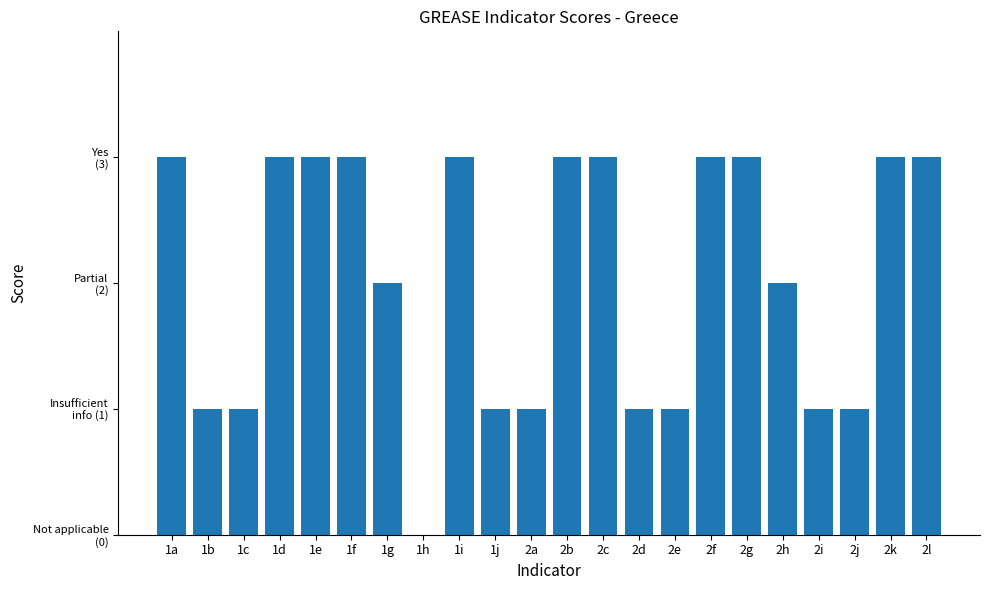

At which category does the chart reach its peak across all series?

1a